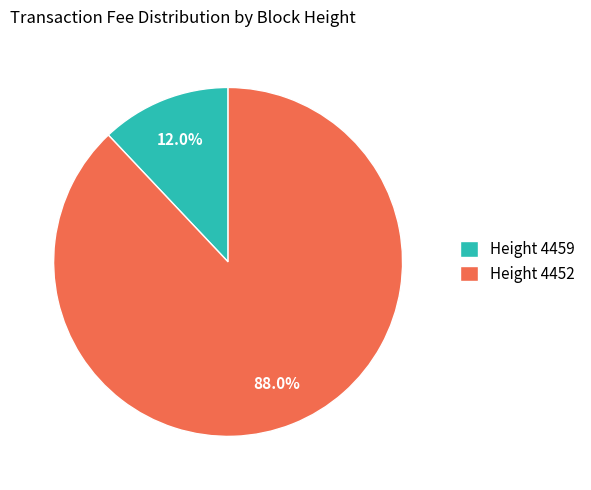

Do Height 4459 and Height 4452 together represent more than half of the pie?

Yes